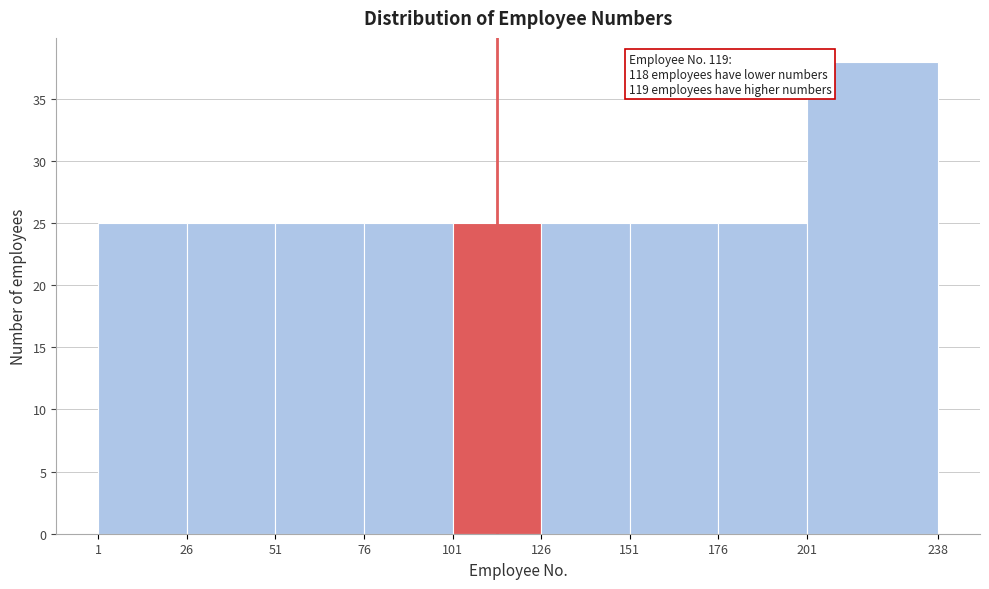

Which range on the x-axis has the tallest bar?

201 to 238